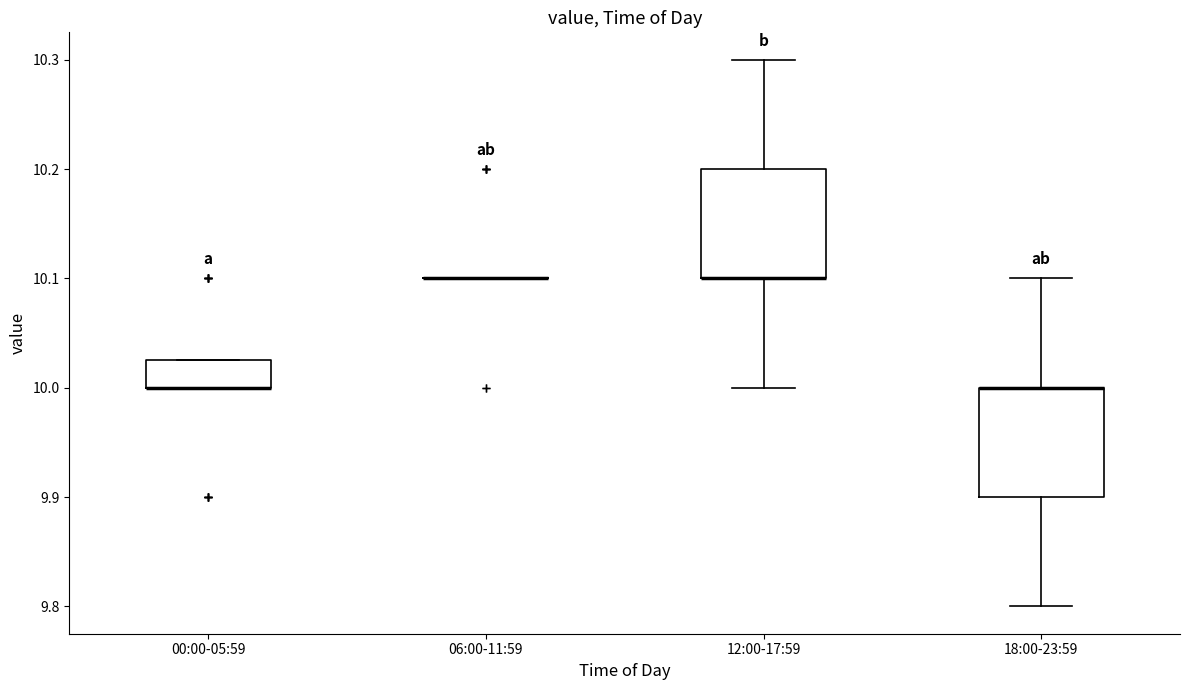

Reading left to right, read every box against the y-axis: the position of its median line, the range the box covers, and the ends of its whiskers. The values are not printed on the chart, so give them approximately, as read against the axis.

00:00-05:59: median 10.00 (drawn on the box's lower edge), box 10.00 to 10.03, whiskers 10.00 to 10.03
06:00-11:59: box collapsed to a line at 10.10, whiskers 10.10 to 10.10
12:00-17:59: median 10.10 (drawn on the box's lower edge), box 10.10 to 10.20, whiskers 10.00 to 10.30
18:00-23:59: median 10.00 (drawn on the box's upper edge), box 9.90 to 10.00, whiskers 9.80 to 10.10